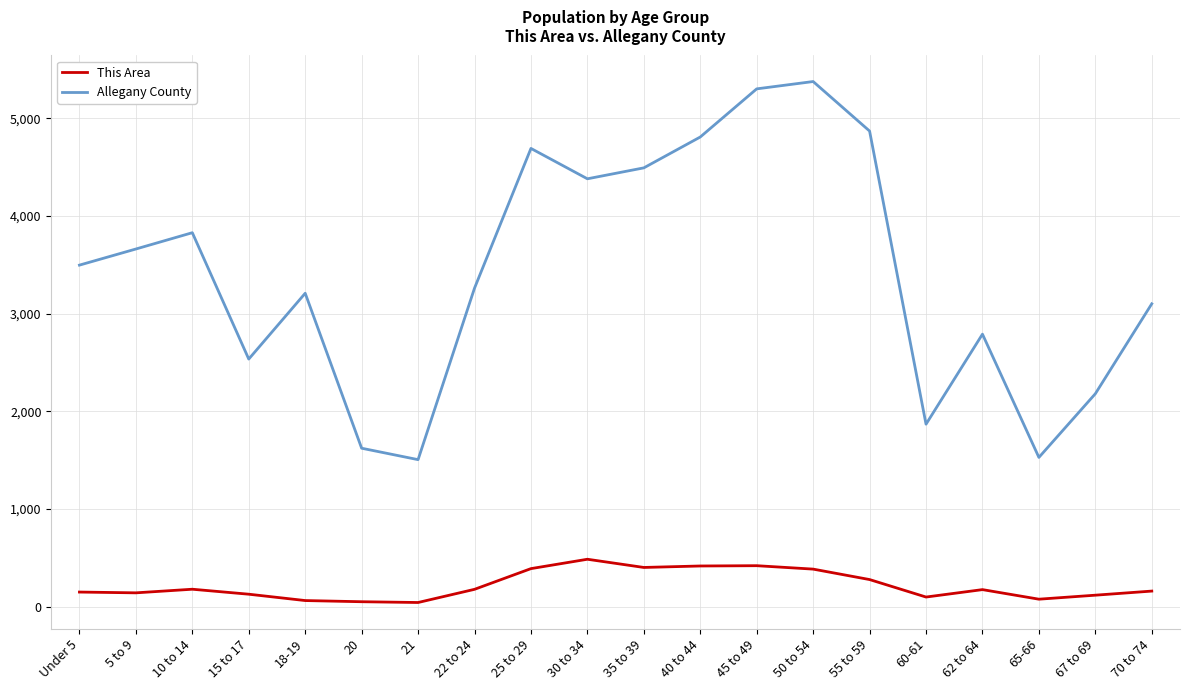

The value of This Area at 10 to 14 is 177. True or false?

True